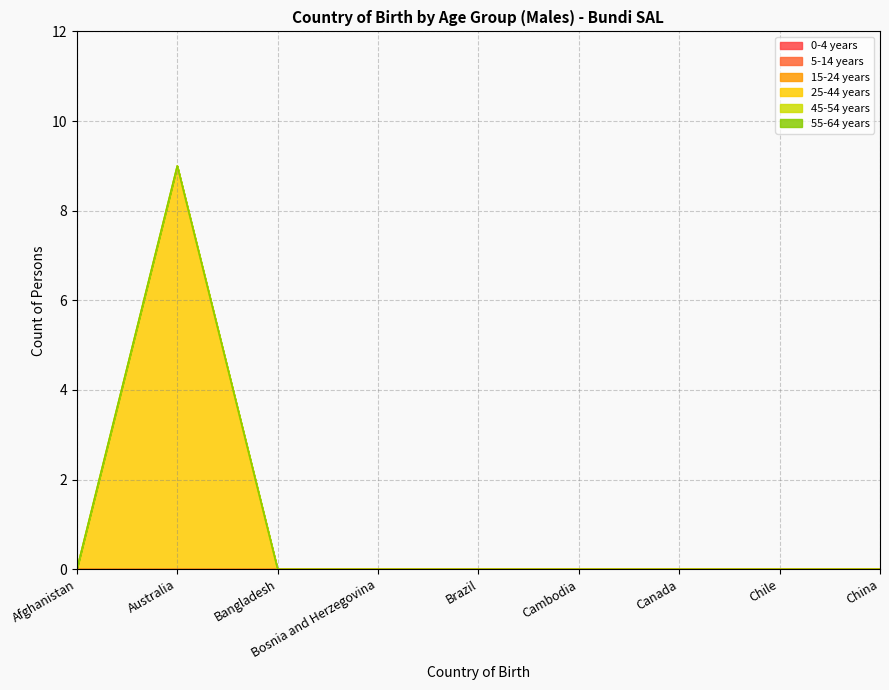

Which label corresponds to the largest value in the chart?

Australia